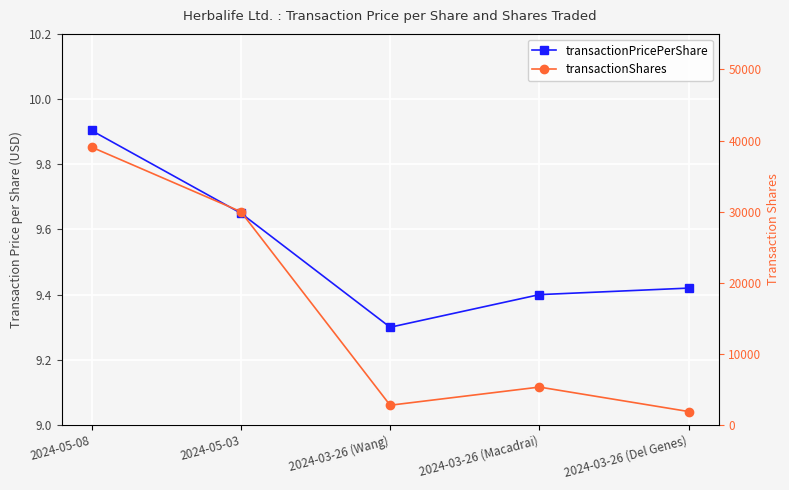

True or false: transactionShares has a value of 1888.0 at 2024-03-26 (Del Genes).

True